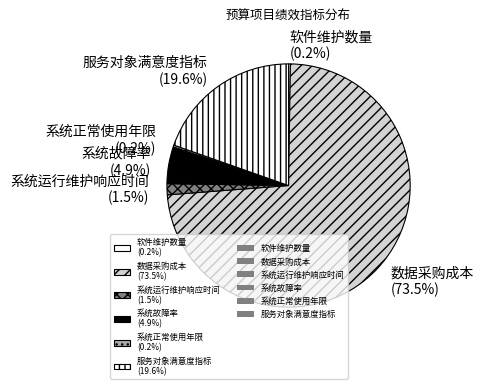

To the nearest percent, what portion does 服务对象满意度指标 represent?

20%